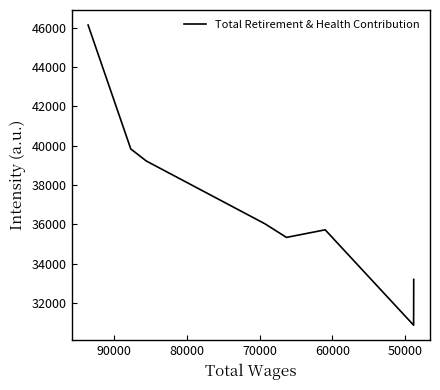

How many data points are above 36024?

4